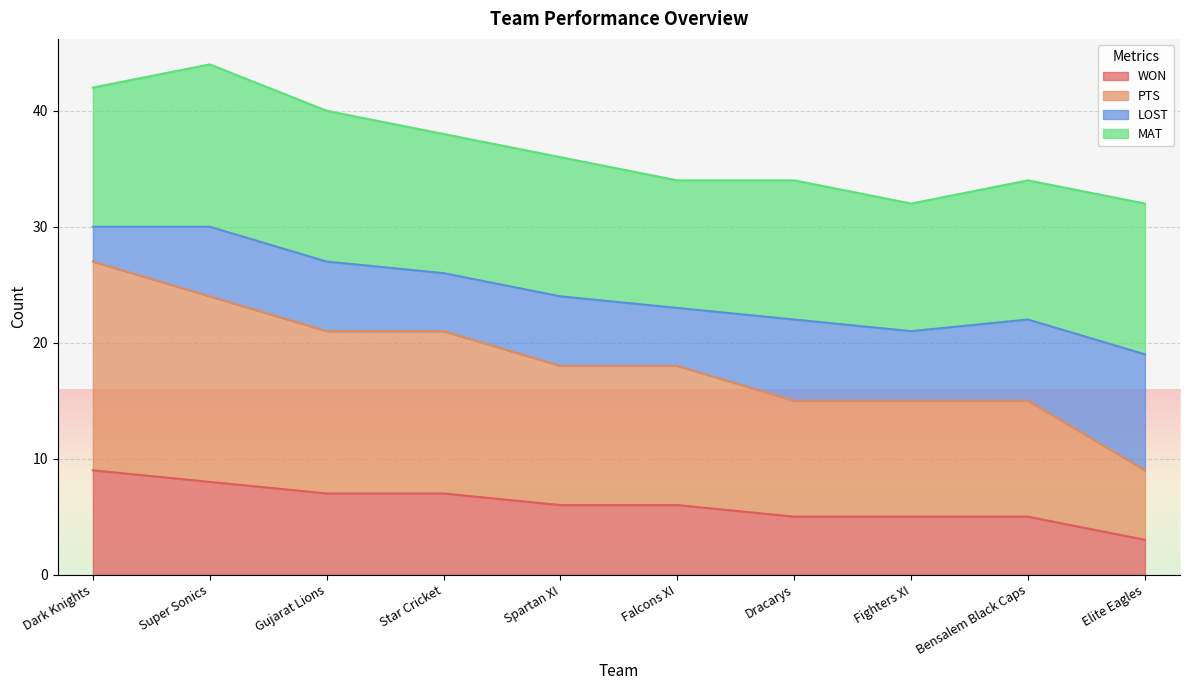

True or false: WON has a value of 9 at Dark Knights.

True